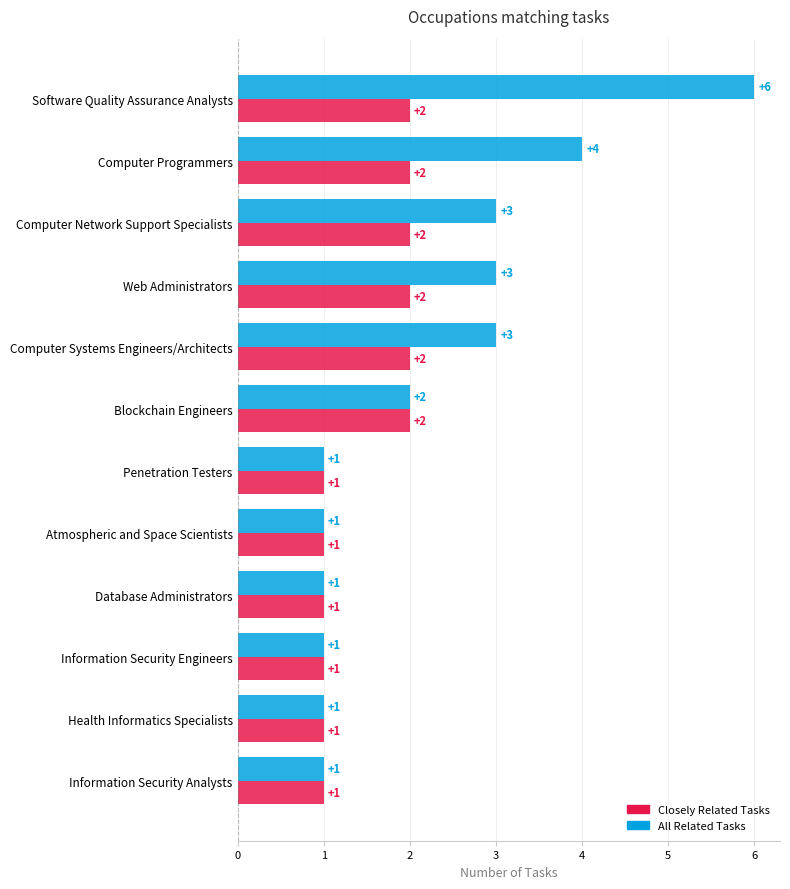

What is the greatest value displayed?

6